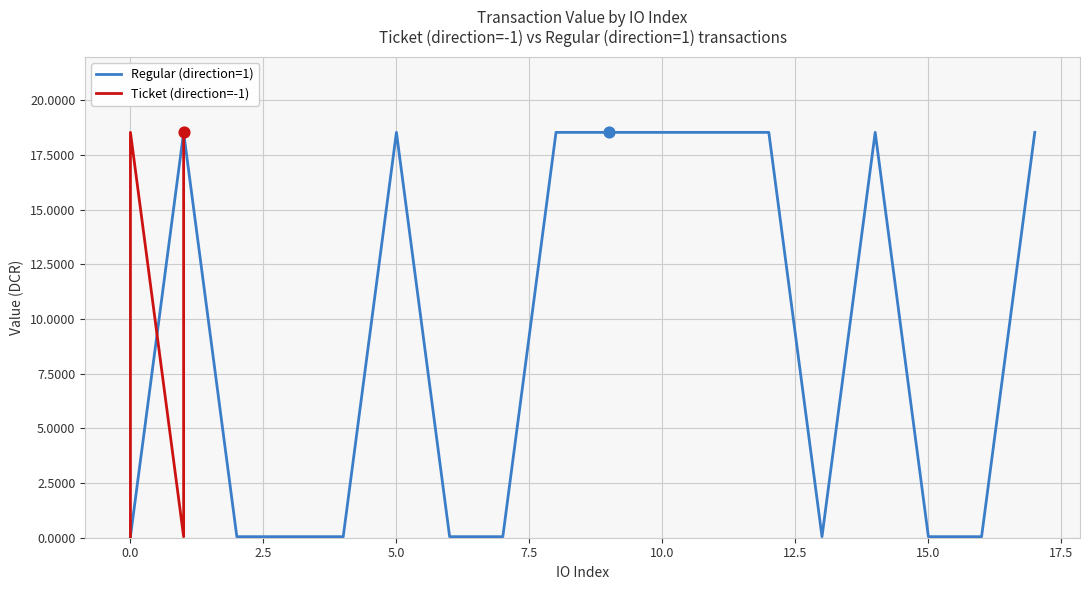

Which series contains the lowest Y value?

Regular (direction=1)